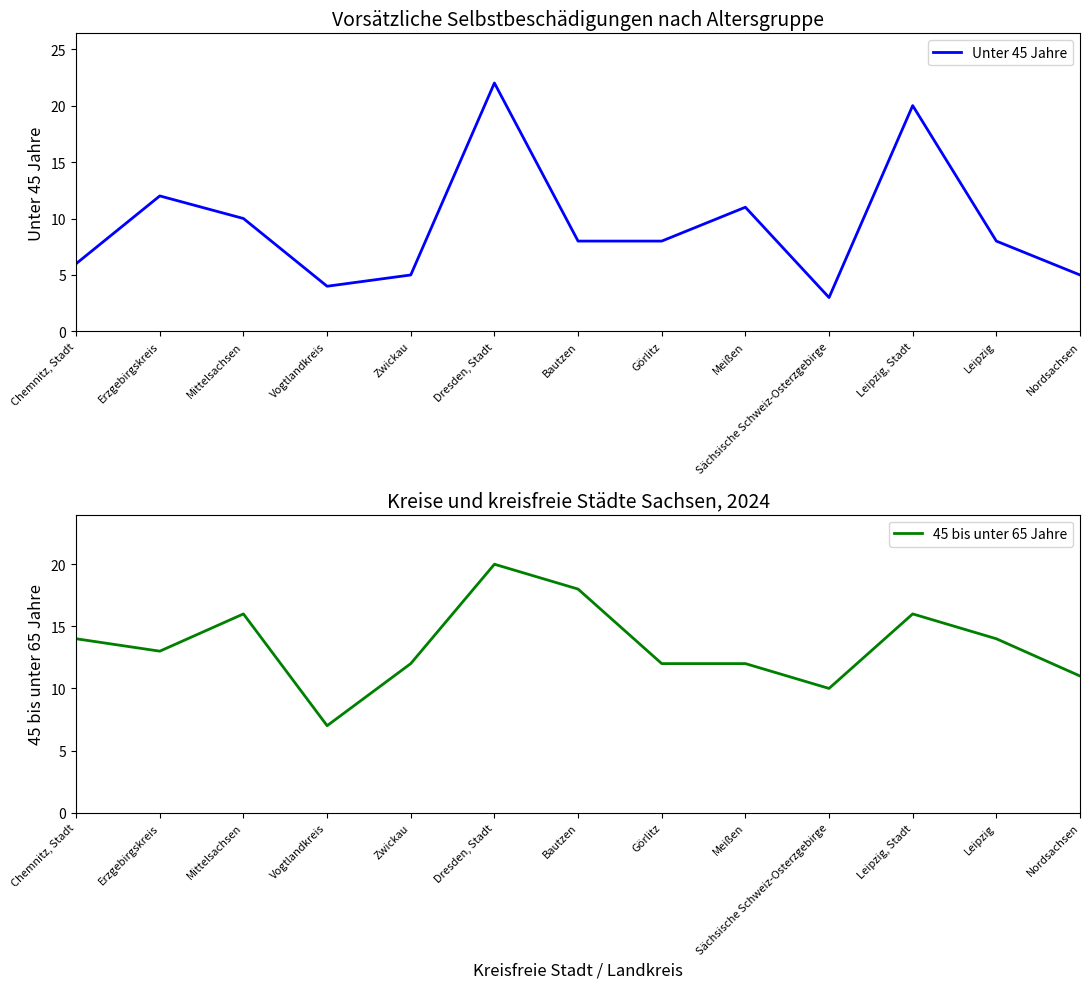

What position from the left is Sächsische Schweiz-Osterzgebirge?

10